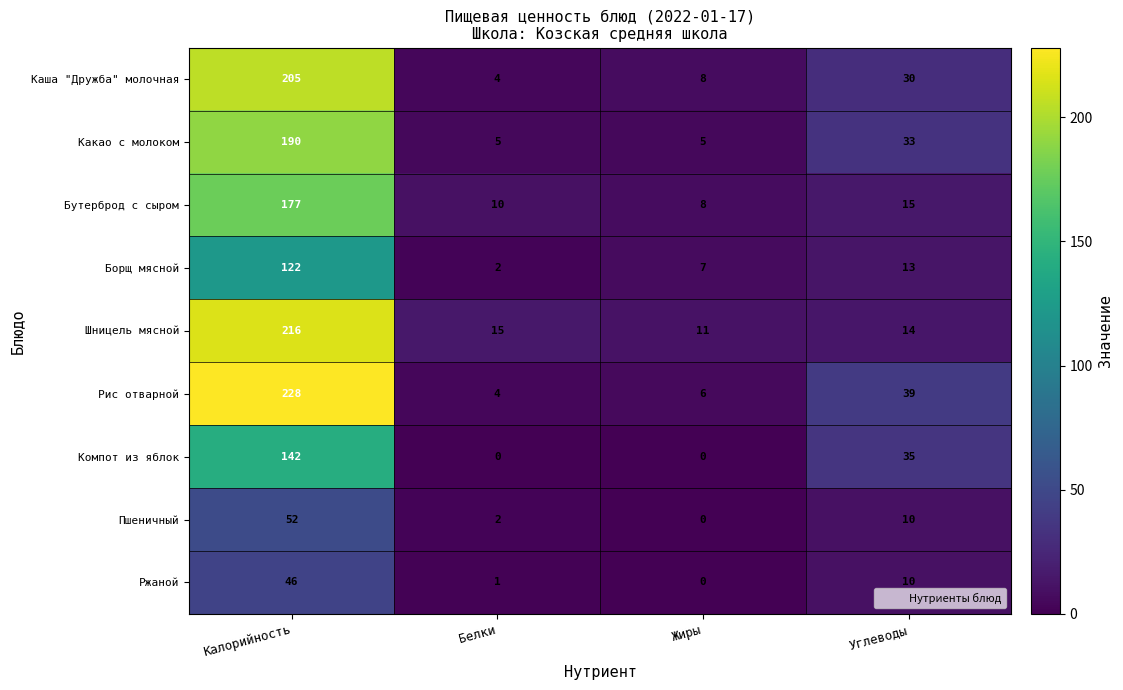

List the series in order of their peak value, highest first.

Рис отварной, Шницель мясной, Каша "Дружба" молочная, Какао с молоком, Бутерброд с сыром, Компот из яблок, Борщ мясной, Пшеничный, Ржаной